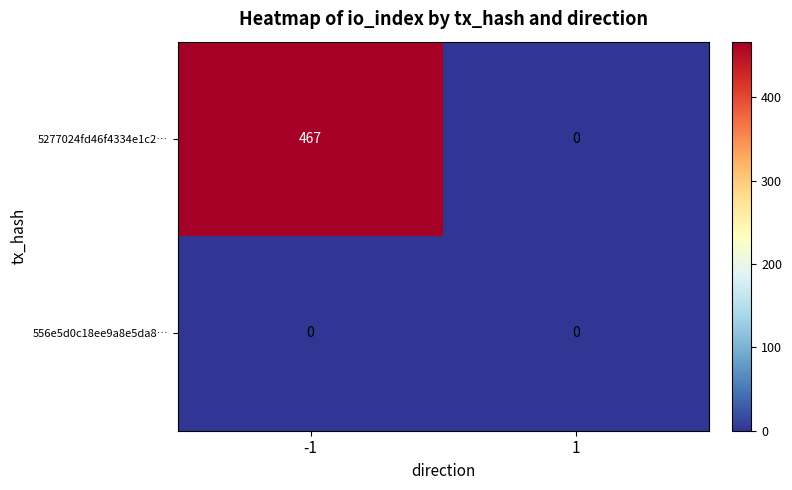

What is the total value across all series at -1?

467